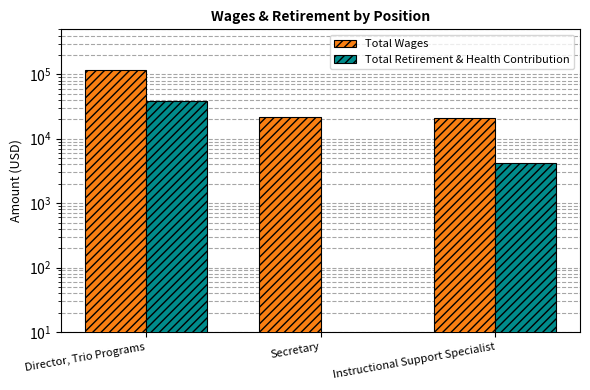

Reading right to left, transcribe all the data shown in this chart.

Total Wages: Instructional Support Specialist=20695	Secretary=21758	Director, Trio Programs=115958
Total Retirement & Health Contribution: Instructional Support Specialist=4147	Secretary=0	Director, Trio Programs=38508